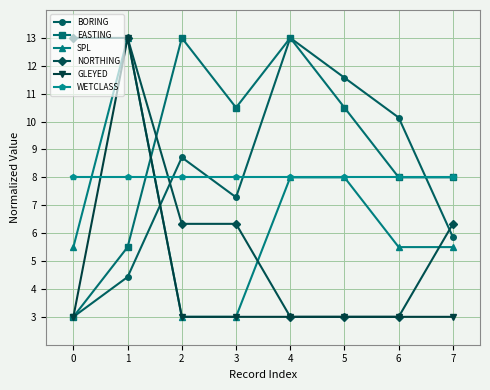

What is the average value of the WETCLASS series?

8.0